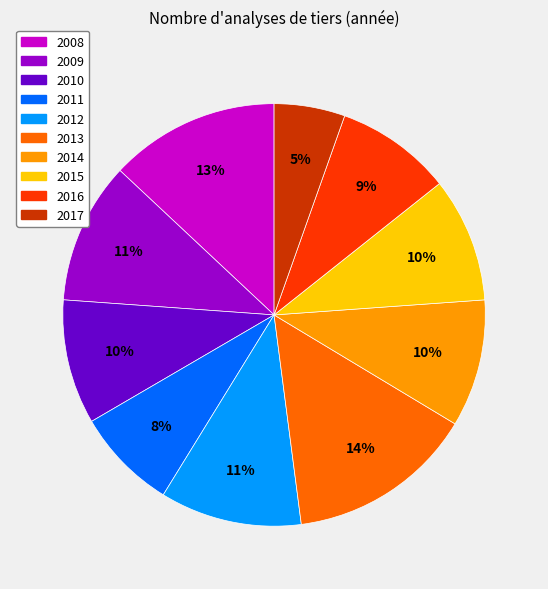

Approximately how many times larger is the value at 2009 compared to 2016?

1.2